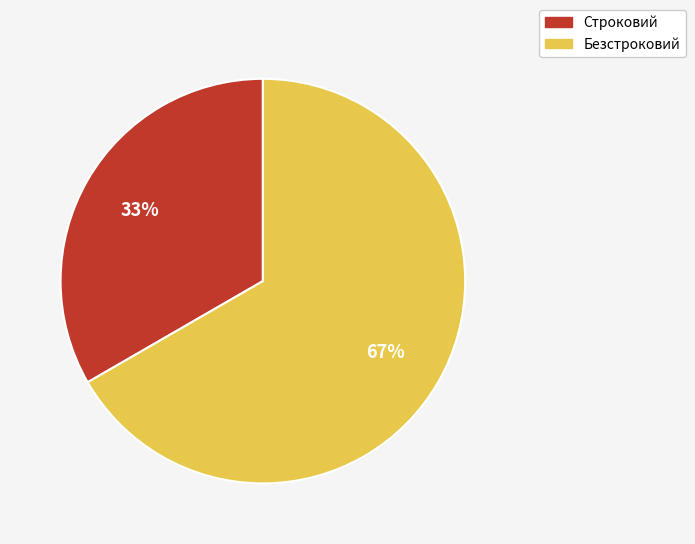

How many segments does this pie chart have?

2